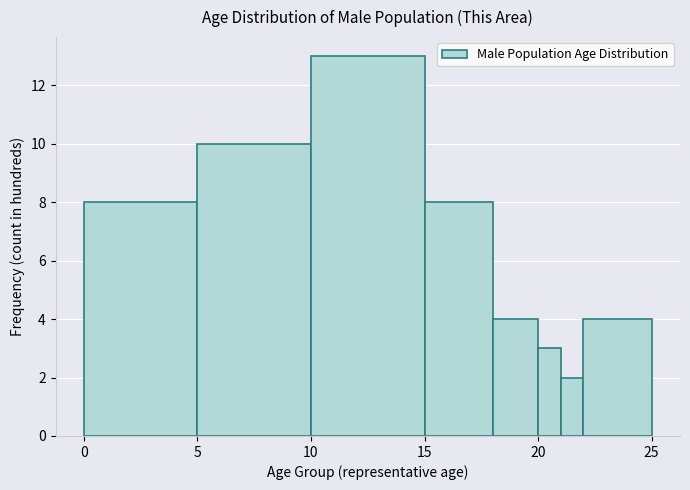

Around what value on the x-axis is the tallest bar? Give the approximate position of its centre, as read against the axis.

12.5